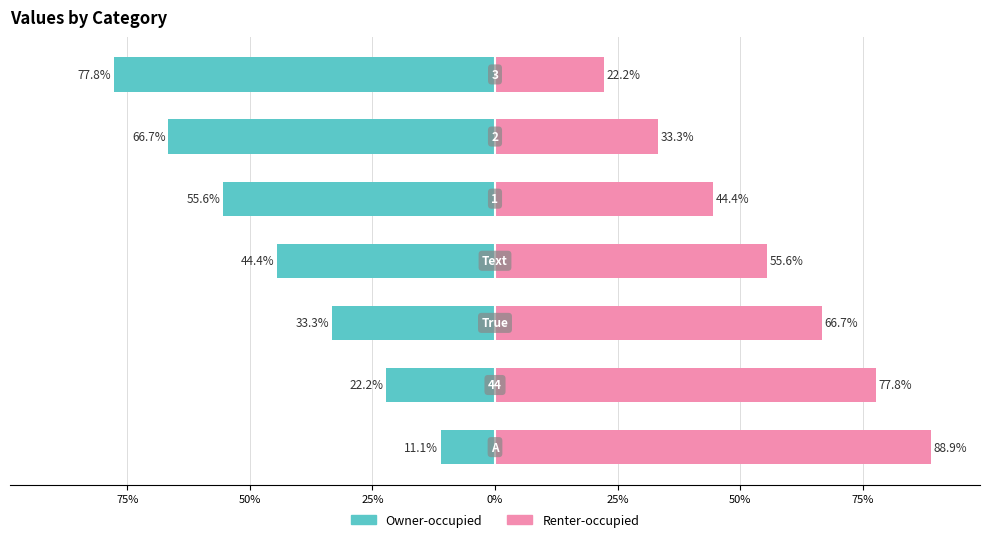

True or false: Owner-occupied has a value of -33.3 at 50%.

True